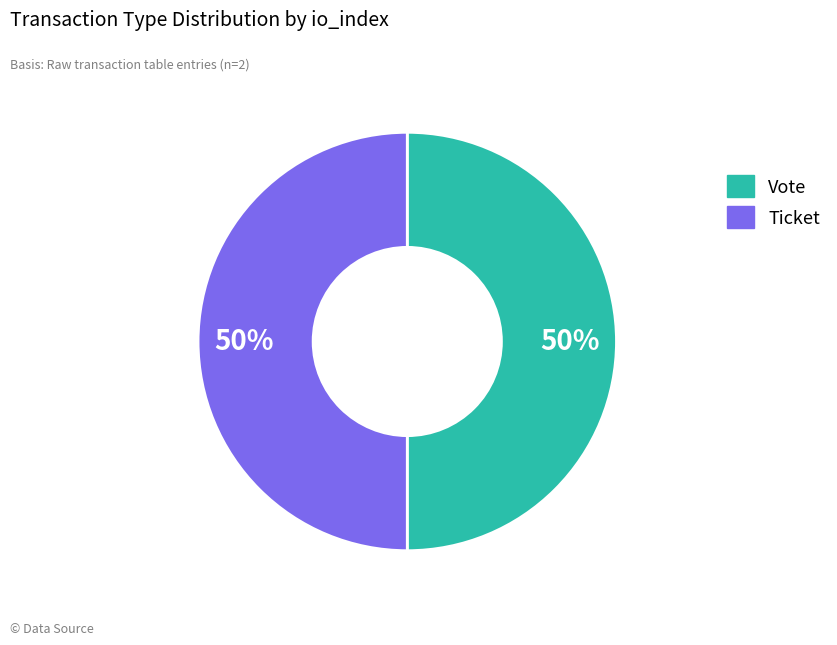

The Vote slice represents 44% of the pie. True or false?

False